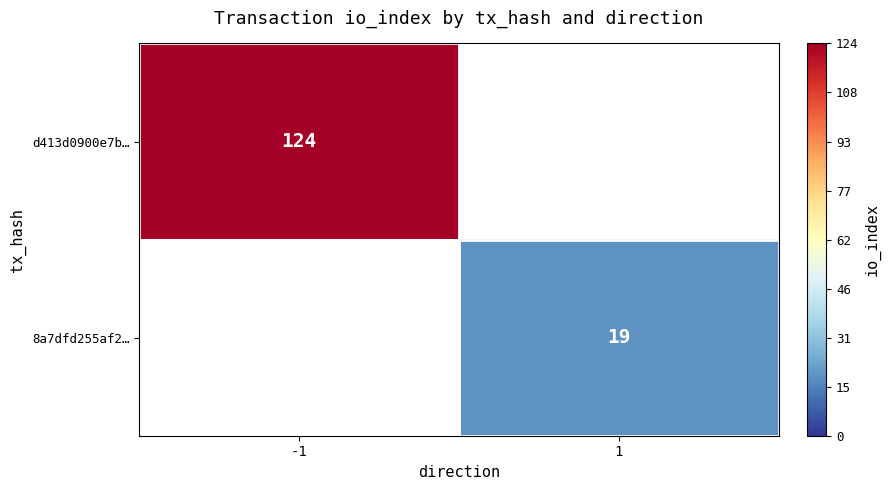

The 8a7dfd255af2… series shows 19 at 1. True or false?

True